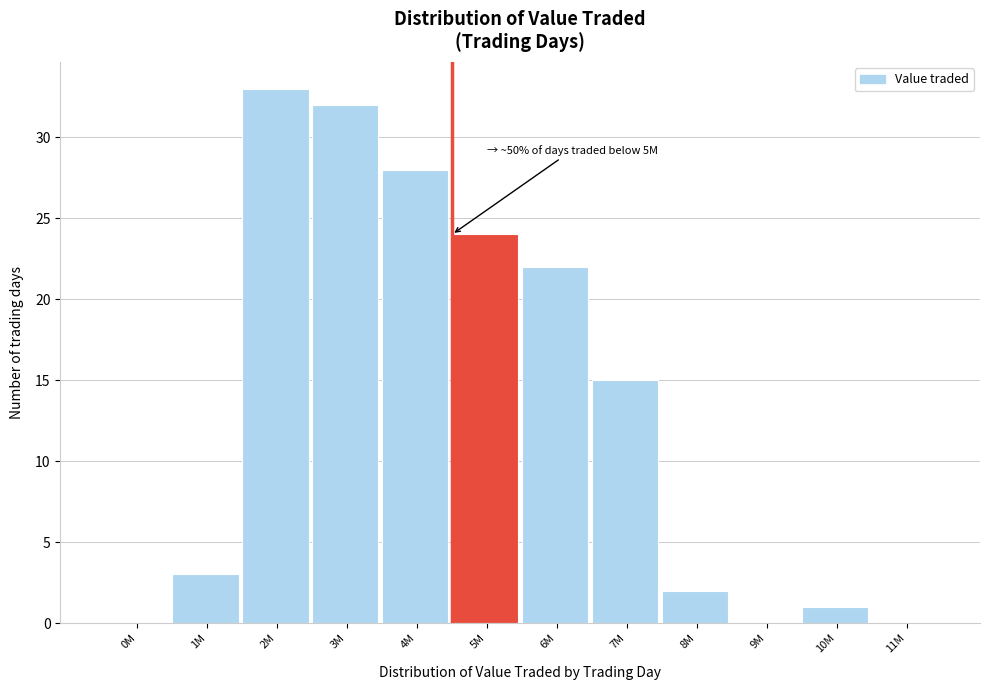

Reading left to right, transcribe all the data shown in this chart.

0M=0	1M=3	2M=33	3M=32	4M=28	5M=24	6M=22	7M=15	8M=2	9M=0	10M=1	11M=0